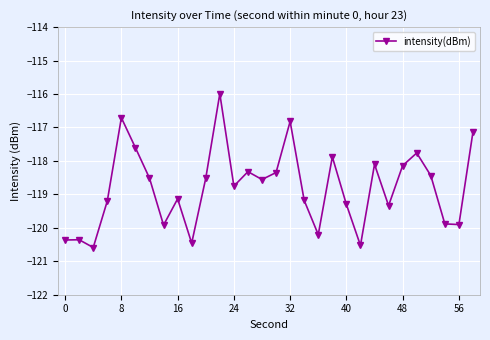

What is the difference between the second highest and second lowest values?

3.8